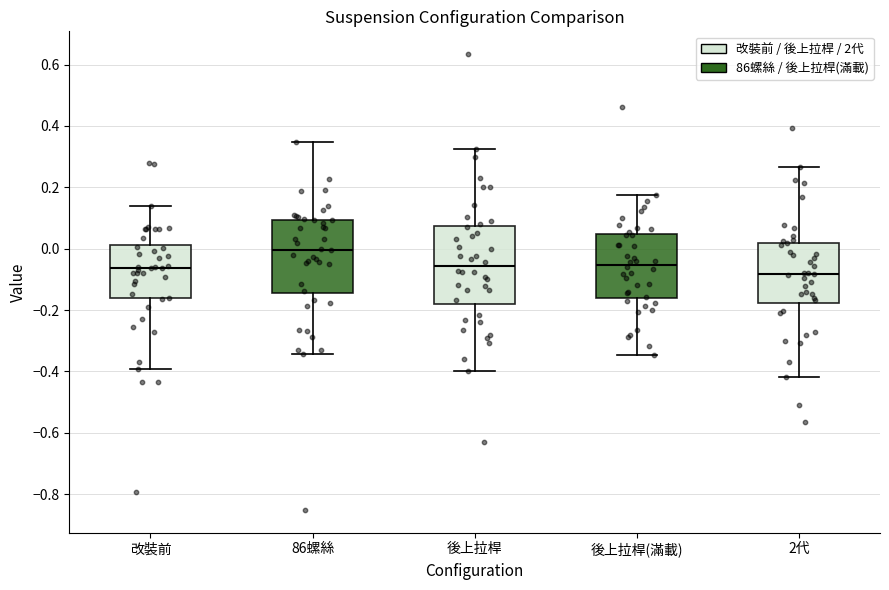

Reading left to right, read every box against the y-axis: the position of its median line, the range the box covers, and the ends of its whiskers. The values are not printed on the chart, so give them approximately, as read against the axis.

改裝前: median -0.06, box -0.16 to 0.02, whiskers -0.40 to 0.14
86螺絲: median 0.00, box -0.14 to 0.10, whiskers -0.34 to 0.34
後上拉桿: median -0.06, box -0.18 to 0.08, whiskers -0.40 to 0.32
後上拉桿(滿載): median -0.06, box -0.16 to 0.04, whiskers -0.34 to 0.18
2代: median -0.08, box -0.18 to 0.02, whiskers -0.42 to 0.26